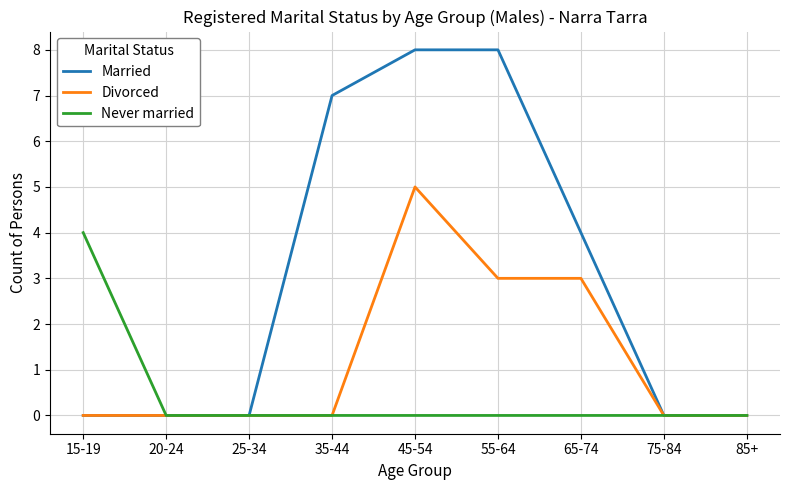

What is the greatest value displayed?

8